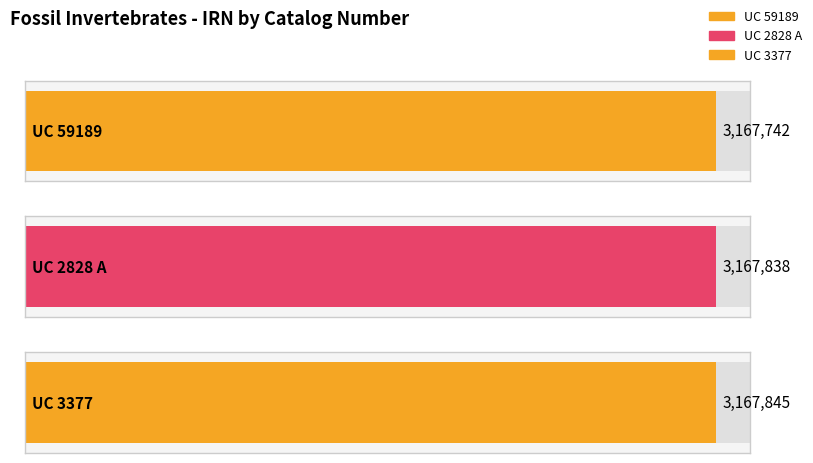

Read the value at UC 3377, to the nearest 5.

3167845